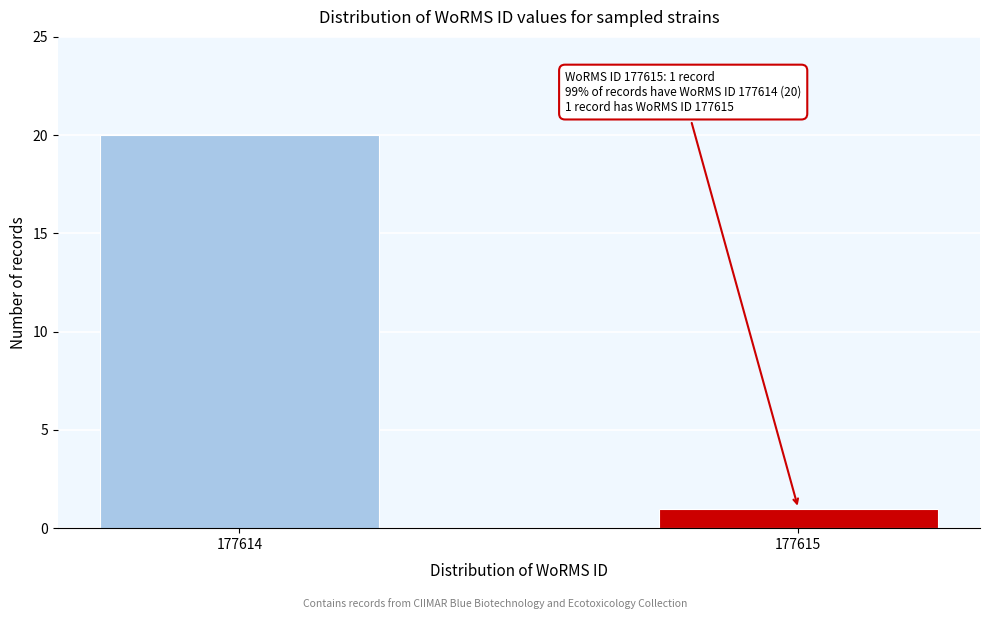

Reading left to right, transcribe all the data shown in this chart.

20	1